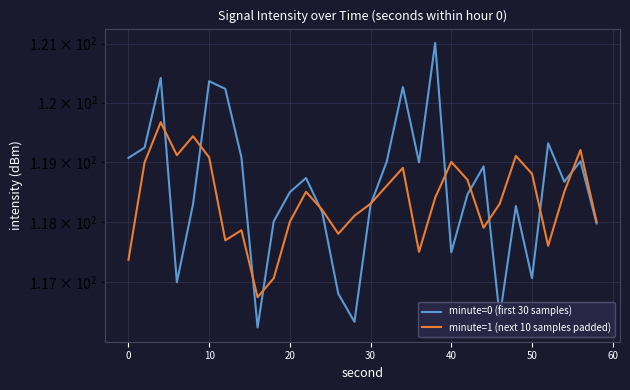

Rank the series by their maximum value, from highest to lowest.

minute=0 (first 30 samples), minute=1 (next 10 samples padded)